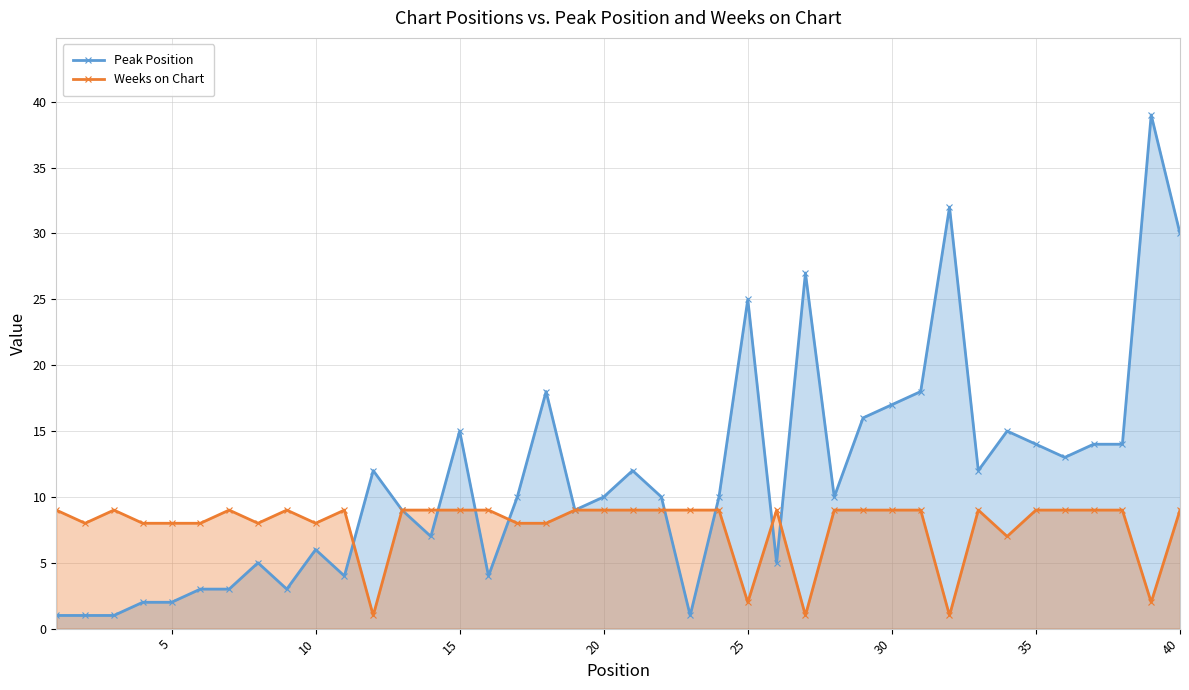

How many lines are shown in the chart?

2